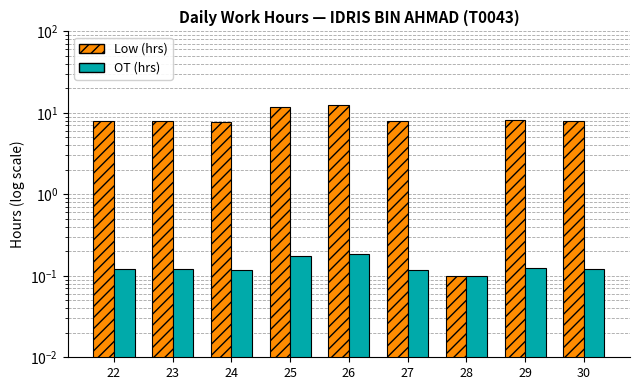

How many bars are there in total?

18